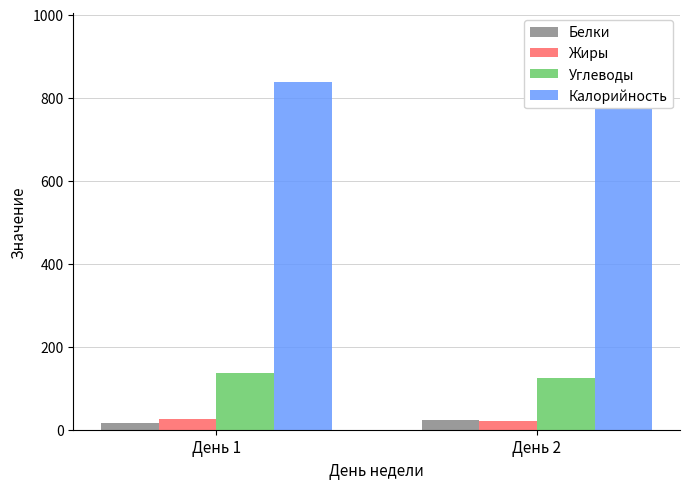

What is the value of the Жиры bar at the 2nd from the left?

20.3